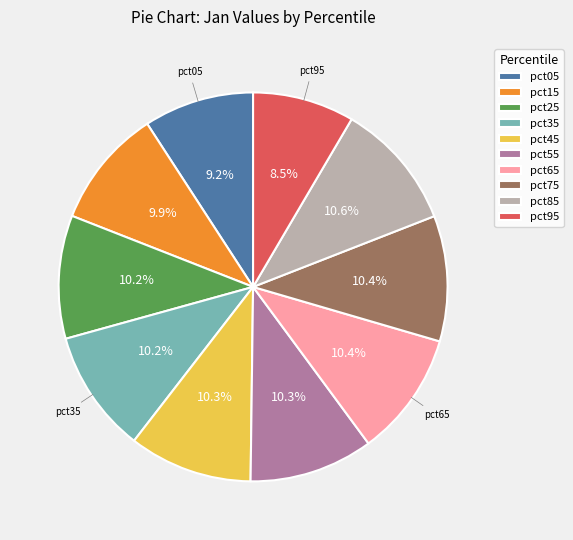

How many segments does this pie chart have?

10